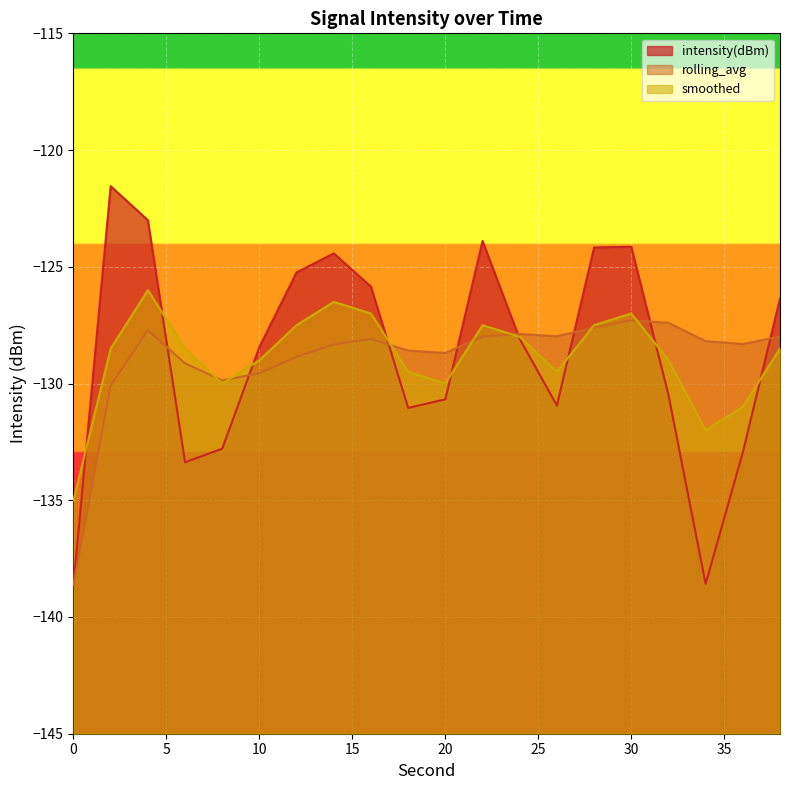

Reading left to right, list all the values displayed in this chart.

intensity(dBm): 0=-138.6	2=-121.5	4=-123.0	6=-133.4	8=-132.8	10=-128.4	12=-125.2	14=-124.4	16=-125.8	18=-131.0	20=-130.7	22=-123.9	24=-128.1	26=-130.9	28=-124.2	30=-124.1	32=-130.5	34=-138.6	36=-132.9	38=-126.4
rolling_avg: 0=-138.6	2=-130.1	4=-127.7	6=-129.1	8=-129.9	10=-129.6	12=-128.9	14=-128.3	16=-128.1	18=-128.6	20=-128.7	22=-128.0	24=-127.9	26=-128.0	28=-127.6	30=-127.3	32=-127.4	34=-128.2	36=-128.3	38=-128.0
smoothed: 0=-135.0	2=-128.5	4=-126.0	6=-128.5	8=-130.0	10=-129.0	12=-127.5	14=-126.5	16=-127.0	18=-129.5	20=-130.0	22=-127.5	24=-128.0	26=-129.5	28=-127.5	30=-127.0	32=-129.0	34=-132.0	36=-131.0	38=-128.5